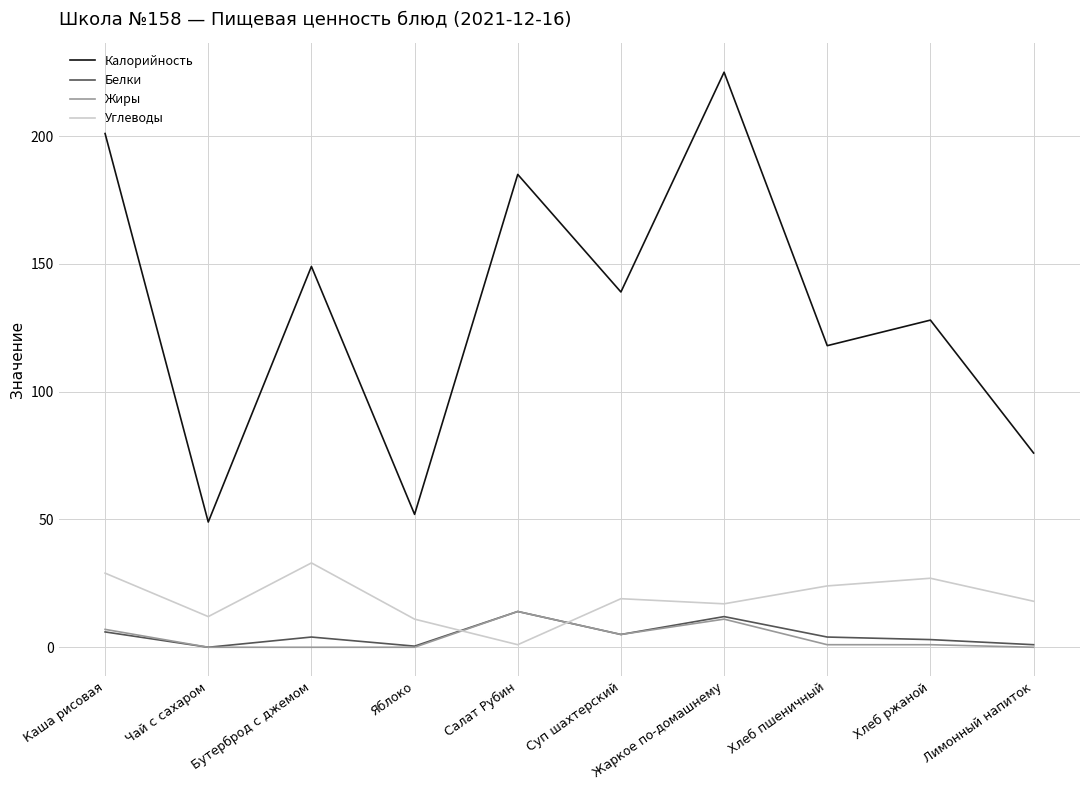

The Белки series shows 12.0 at Жаркое по-домашнему. True or false?

True